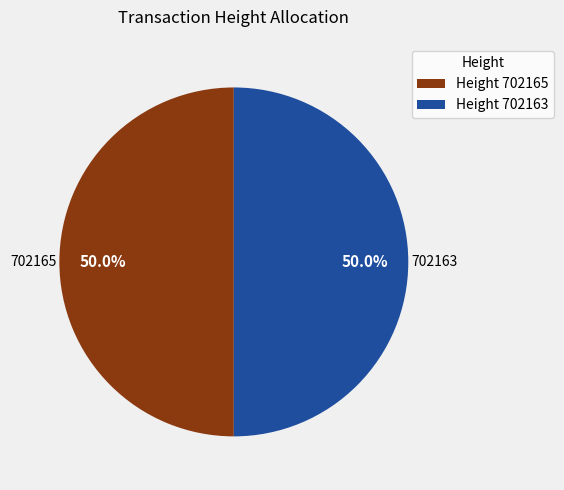

How much of the chart is everything except 702165?

50.0%